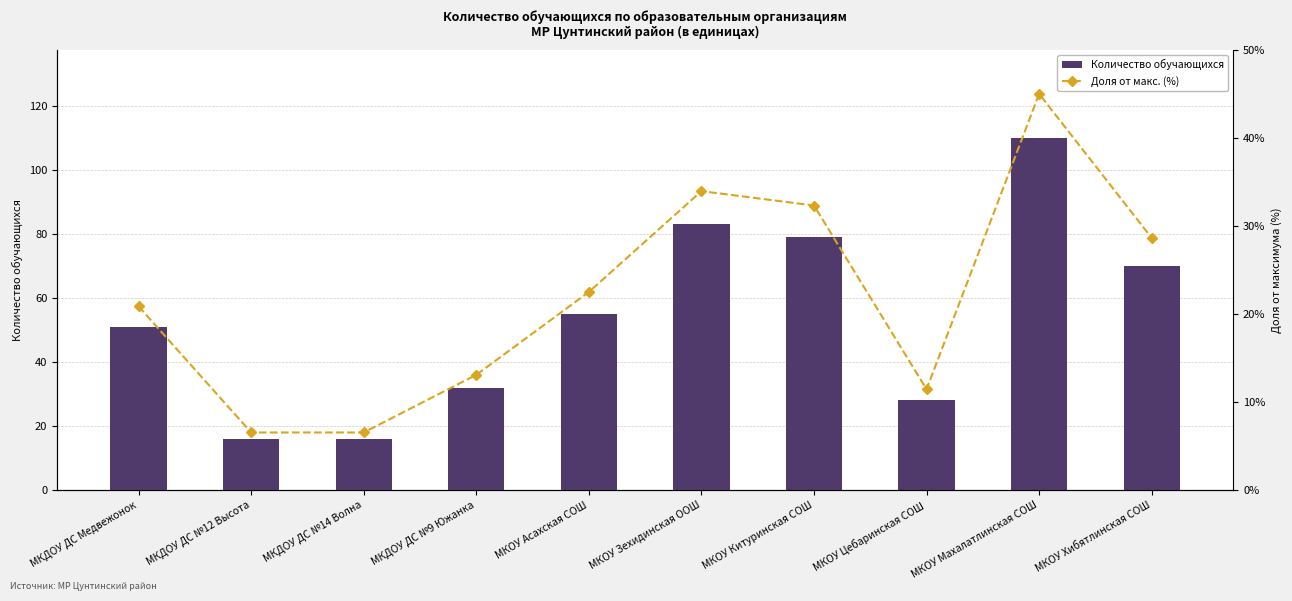

What is the value of the Доля от макс. (%) bar at the 3rd from the left?

6.5